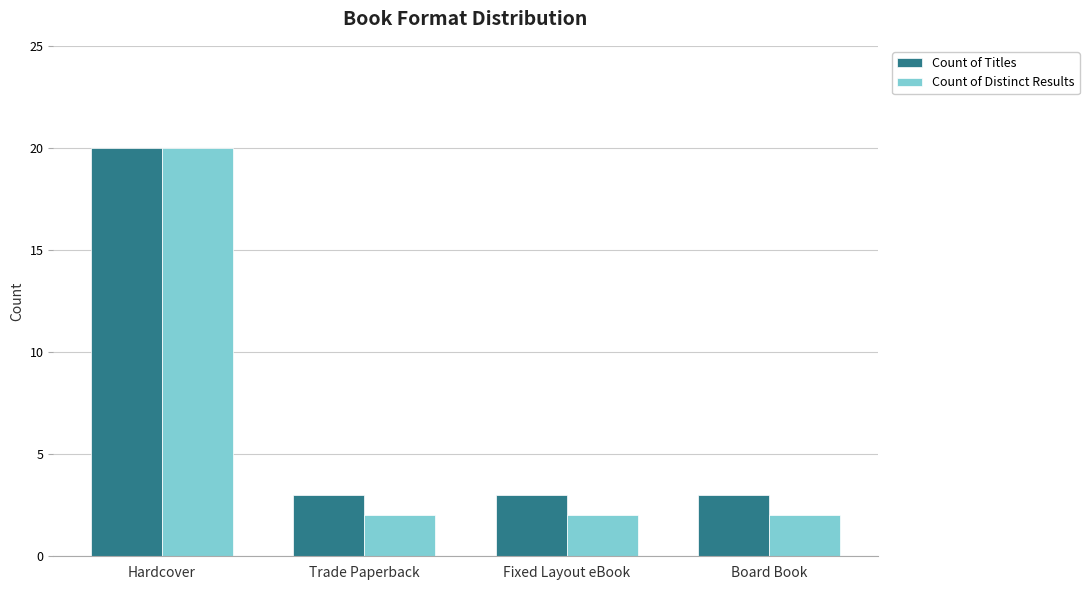

What is the highest value of the Count of Titles series?

20